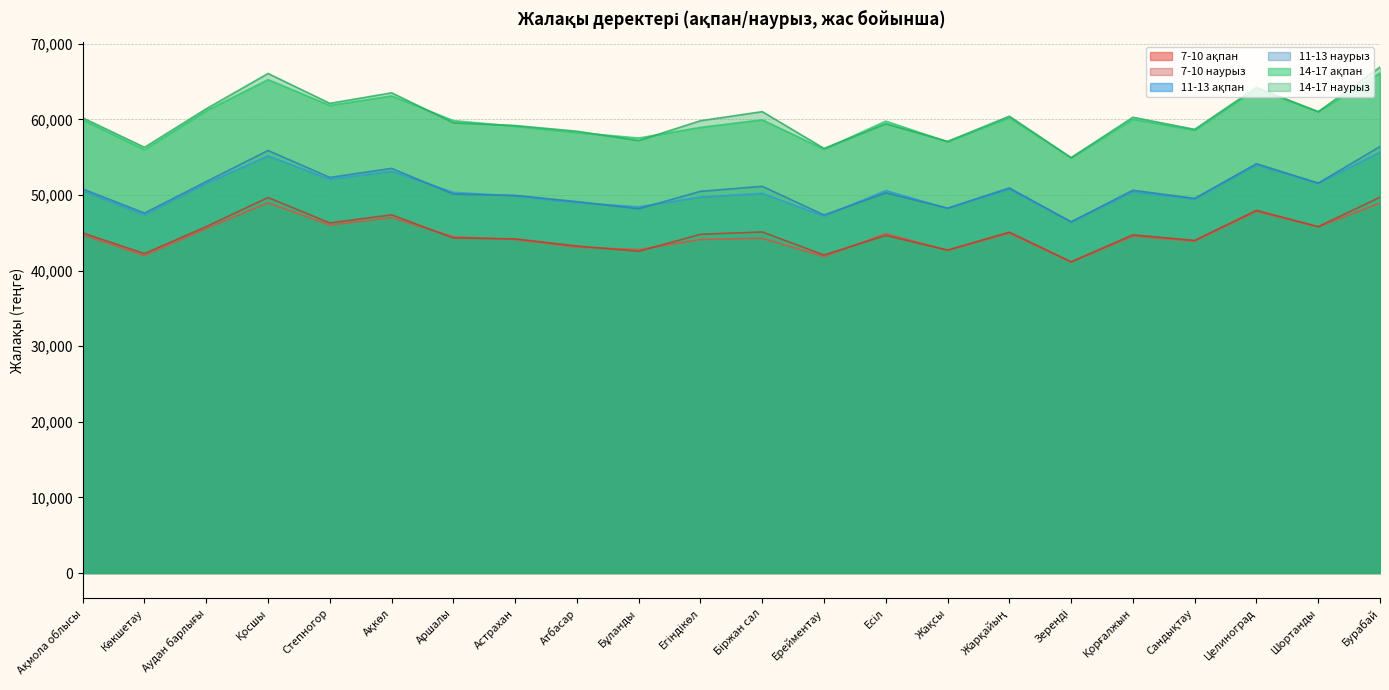

Does the chart have visible grid lines?

Yes